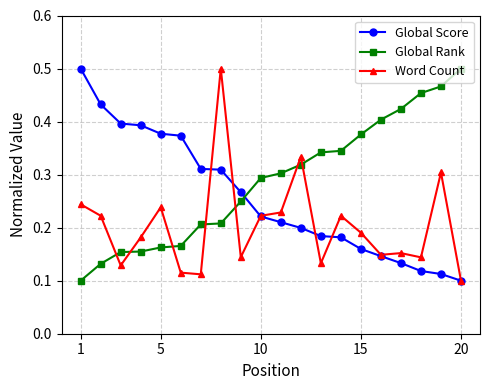

At how many categories does at least one series exceed 0?

20